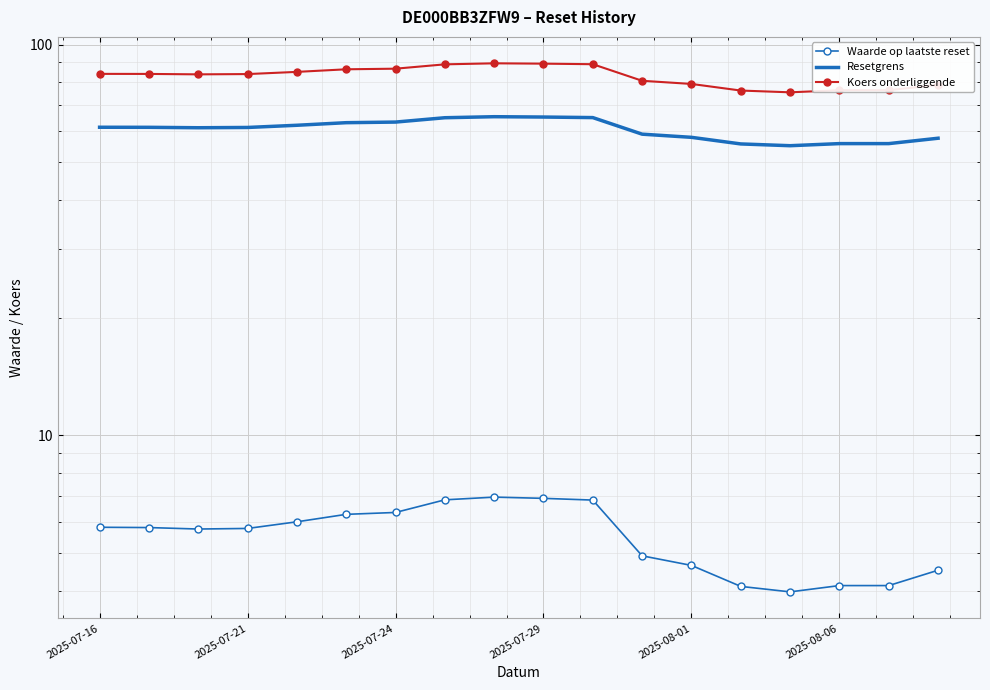

List the series in order of their peak value, highest first.

Koers onderliggende, Resetgrens, Waarde op laatste reset